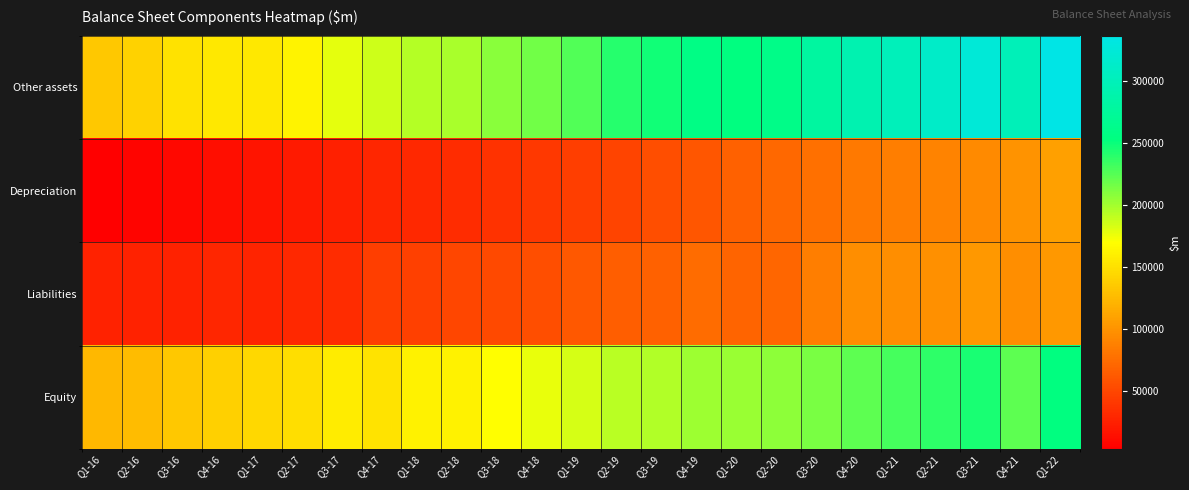

Which label corresponds to the largest value in the chart?

Q1-22